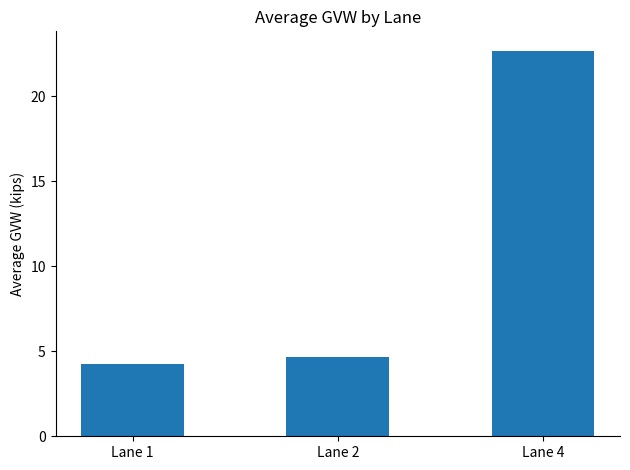

What is the sum of the values at Lane 2 and Lane 1?

8.9